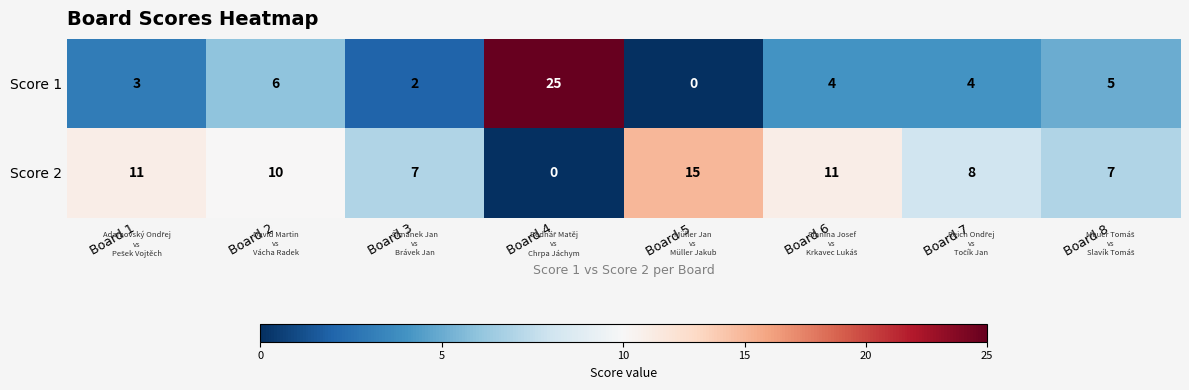

True or false: Score 2 has a value of 11 at Board 1.

True